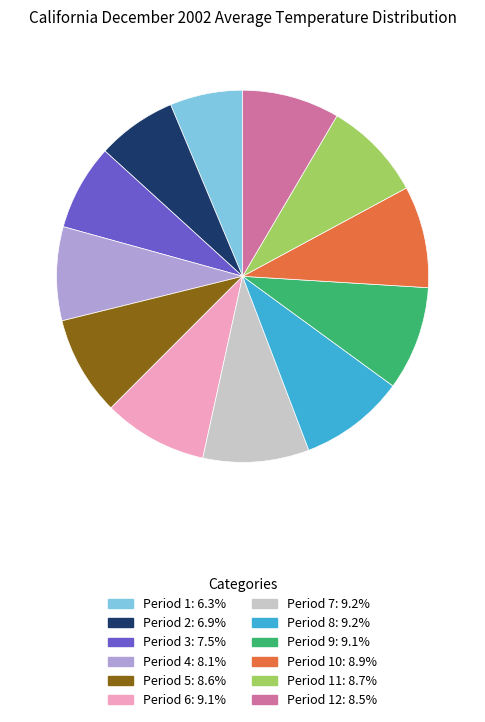

How many slices are in this pie chart?

12